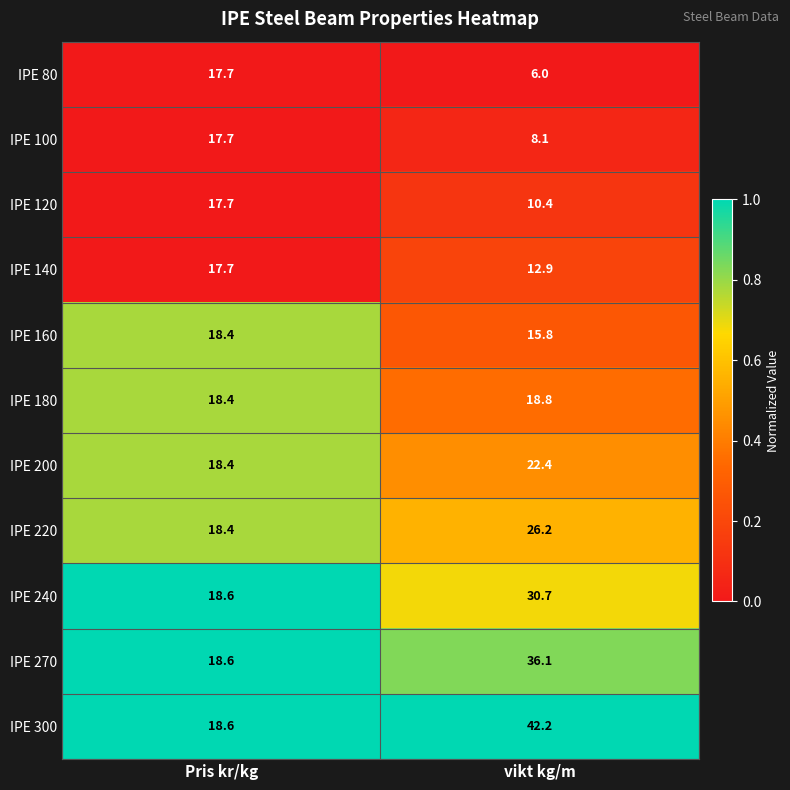

What is the sum of all IPE 120 values?

28.1